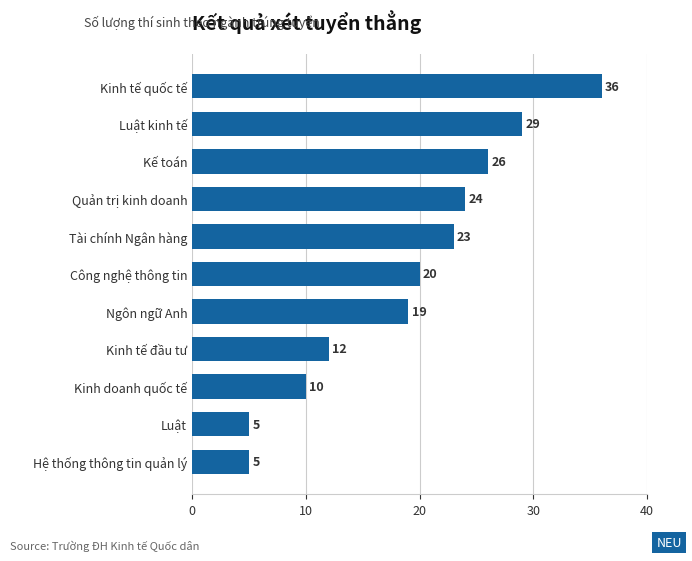

What is the average value?

19